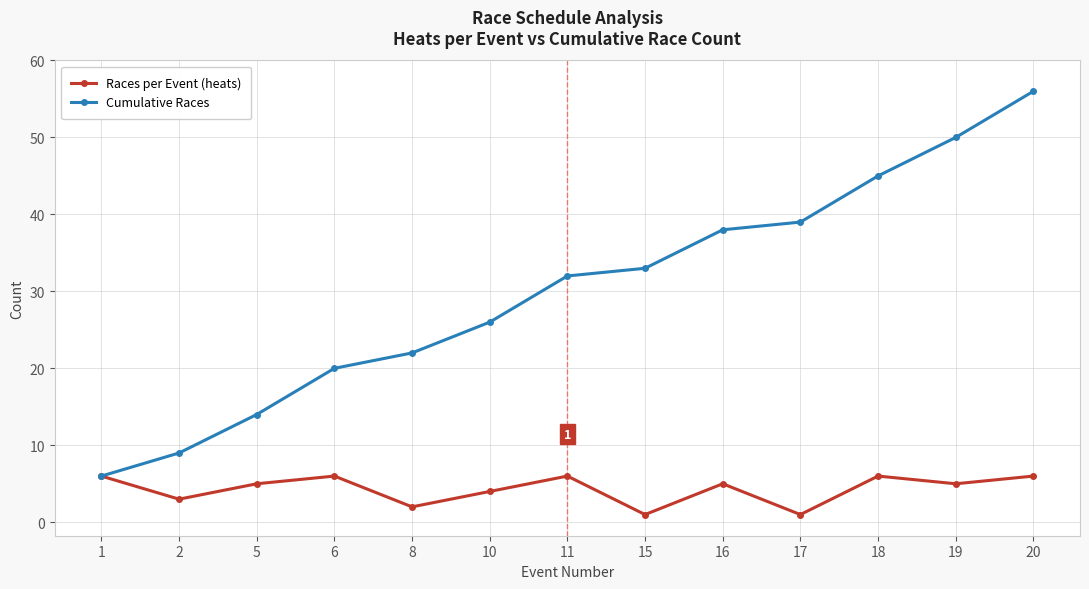

Which category has the highest value in the Cumulative Races series?

20